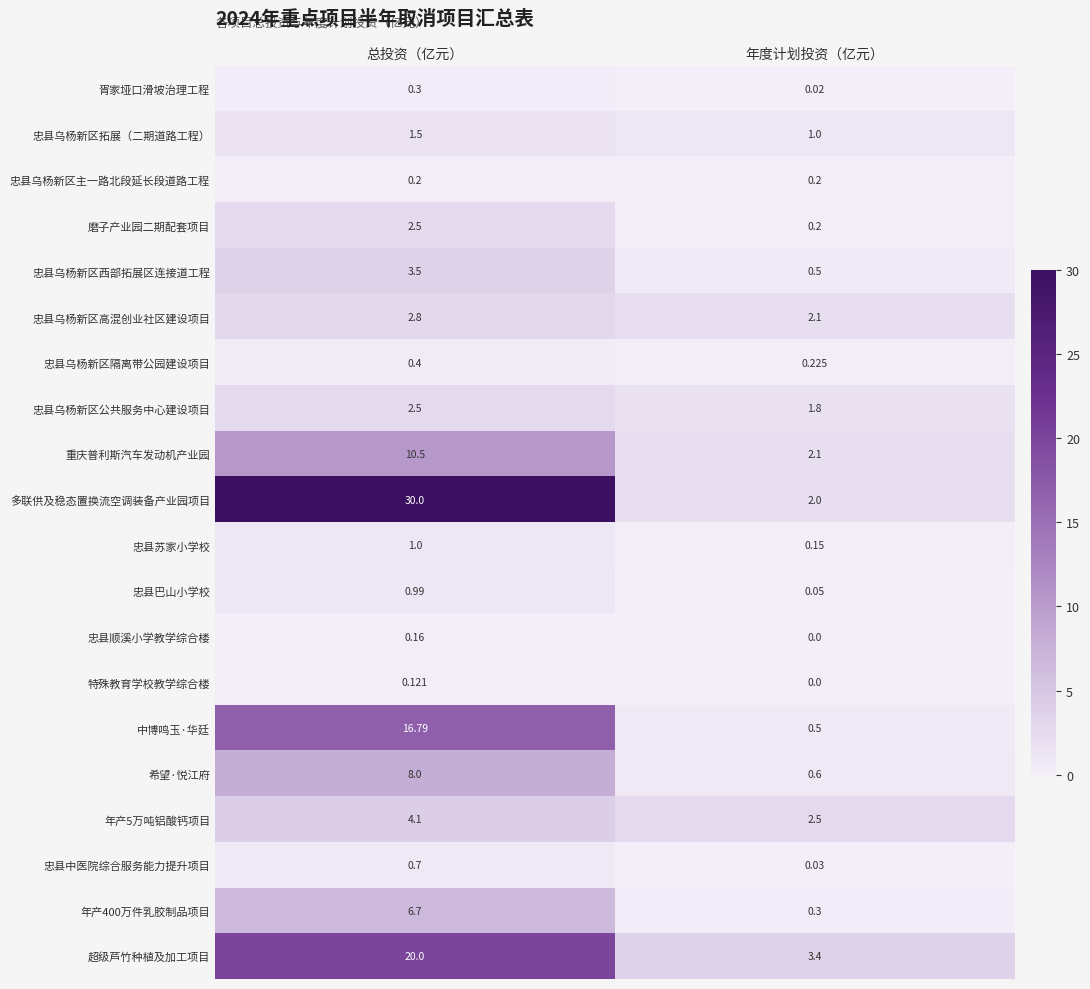

Where does the 忠县乌杨新区公共服务中心建设项目 series first go above 2?

总投资（亿元）